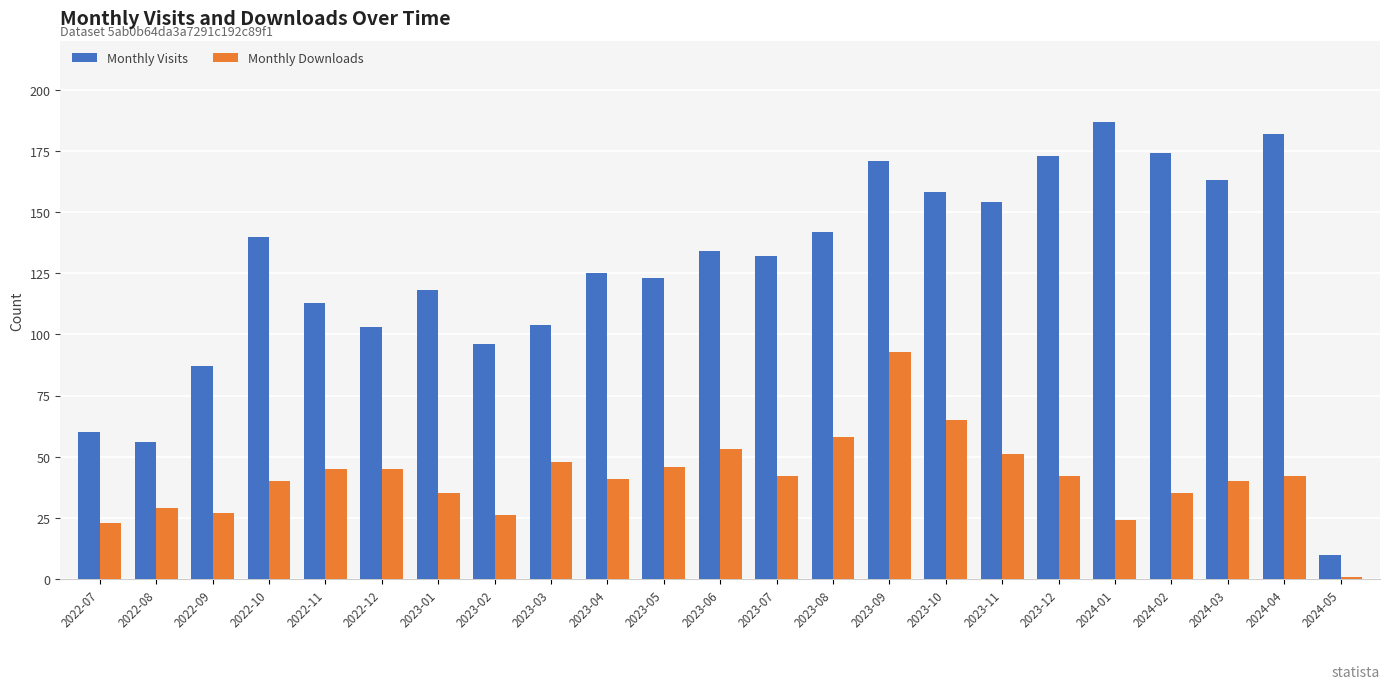

What is the difference between the Monthly Downloads values at 2023-04 and 2022-12?

4